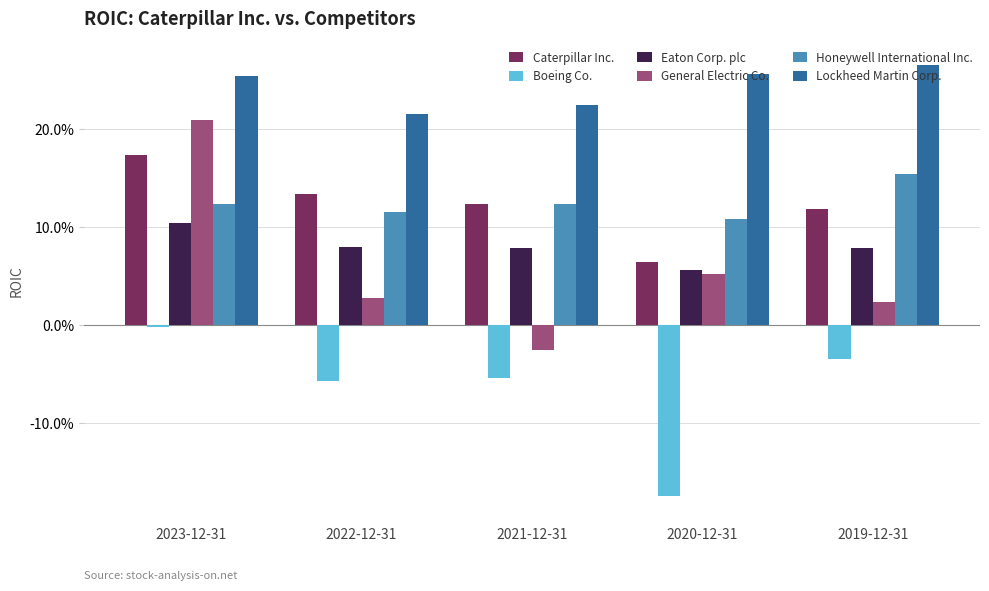

What is the approximate value of Honeywell International Inc. at 2020-12-31?

0.1